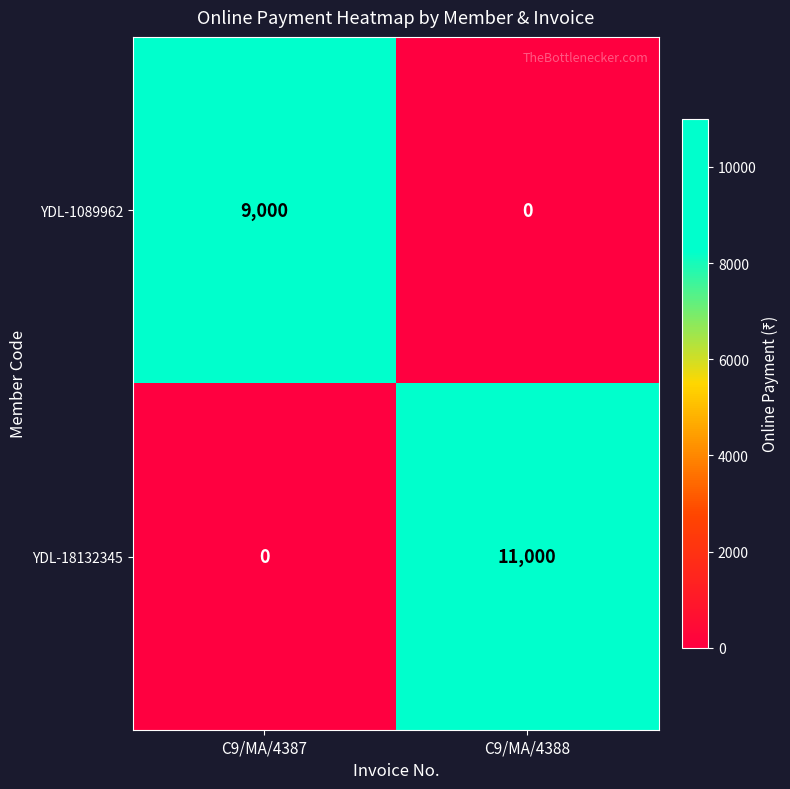

Reading right to left, transcribe all the data shown in this chart.

YDL-1089962: C9/MA/4388=0	C9/MA/4387=9000
YDL-18132345: C9/MA/4388=11000	C9/MA/4387=0